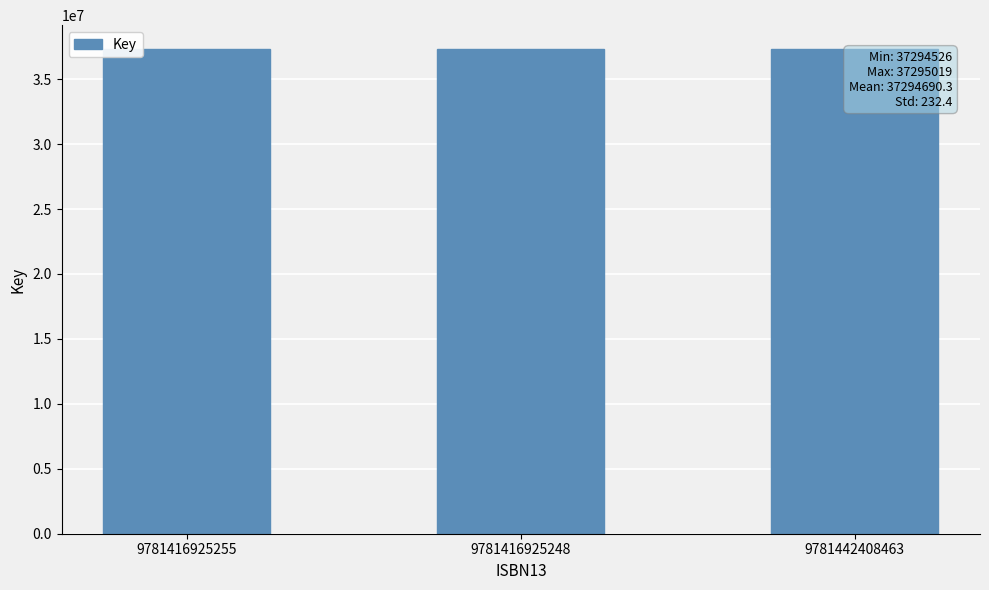

What is the greatest value displayed?

37295019